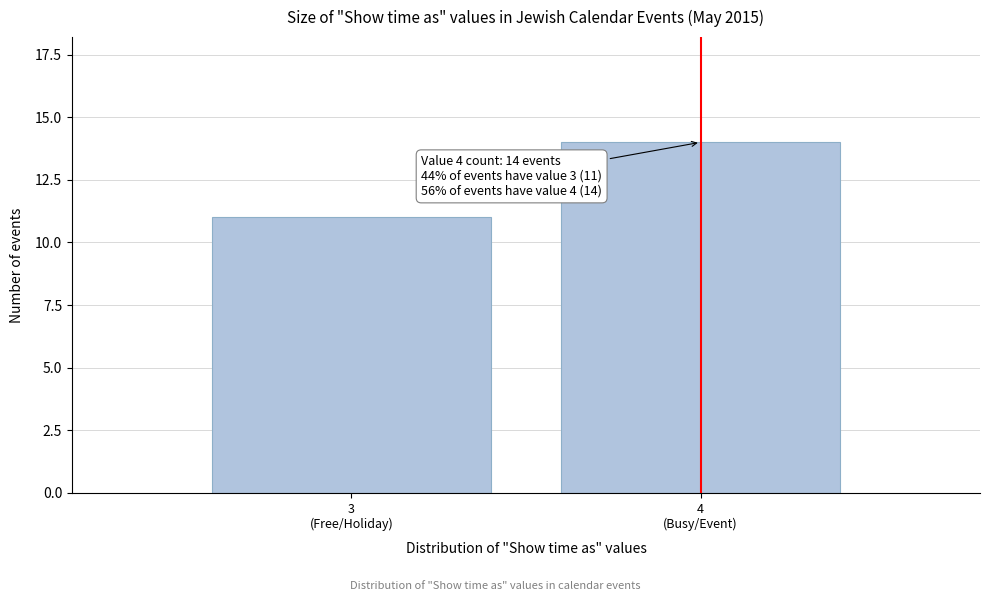

Reading right to left, extract all data points from this chart.

14	11